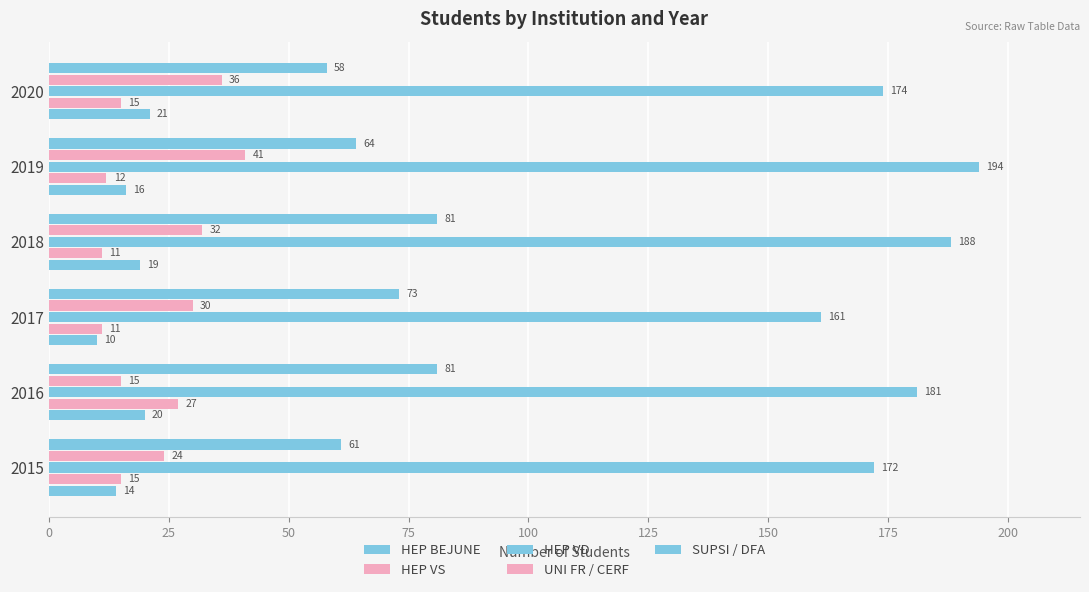

Which series has the largest total across all categories?

HEP VD